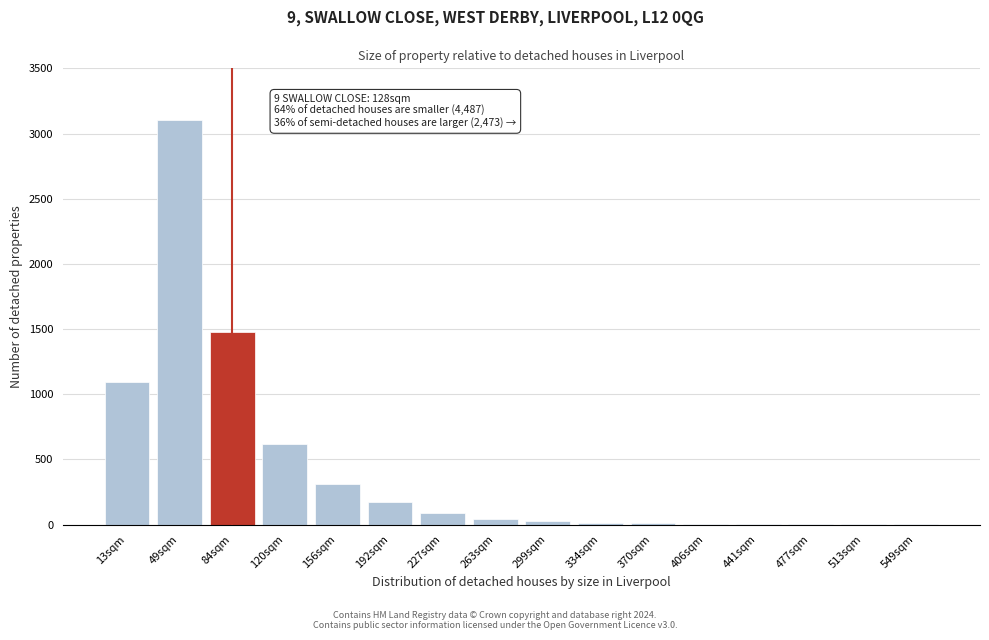

The chart shows a value of 427 at 120sqm. True or false?

False